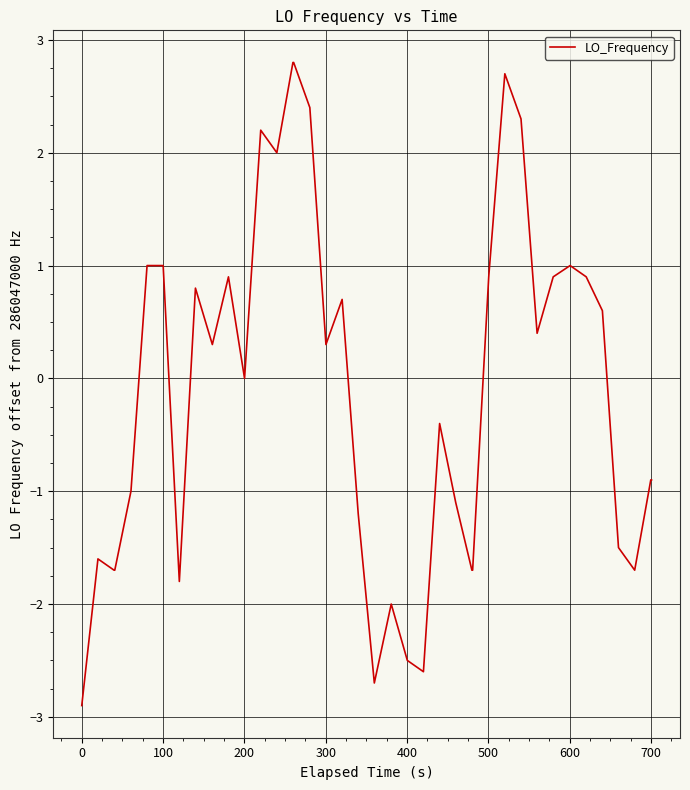

What is the maximum value shown in the chart?

2.8